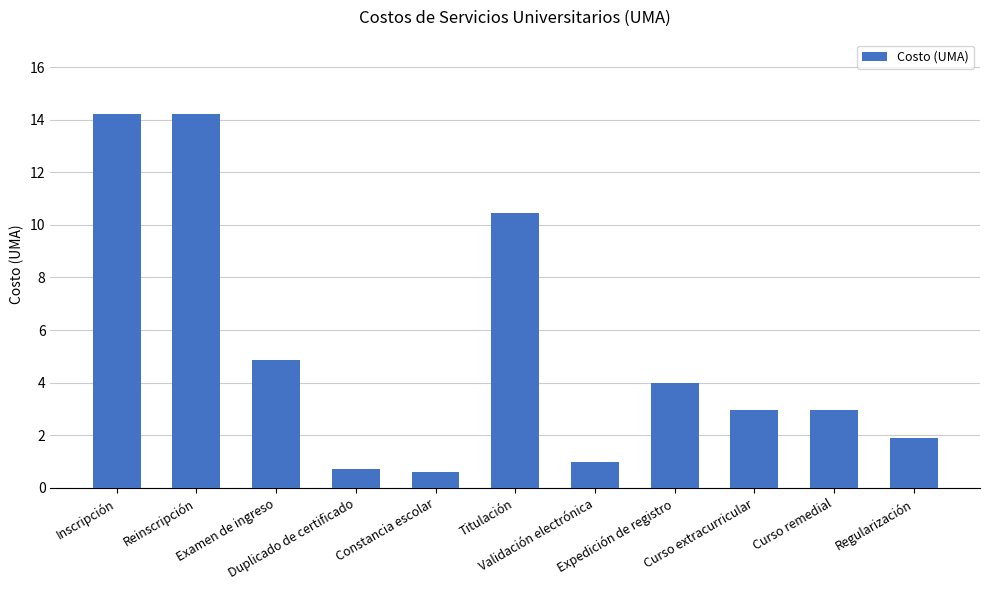

What is the value of the 2nd bar from the left?

14.2